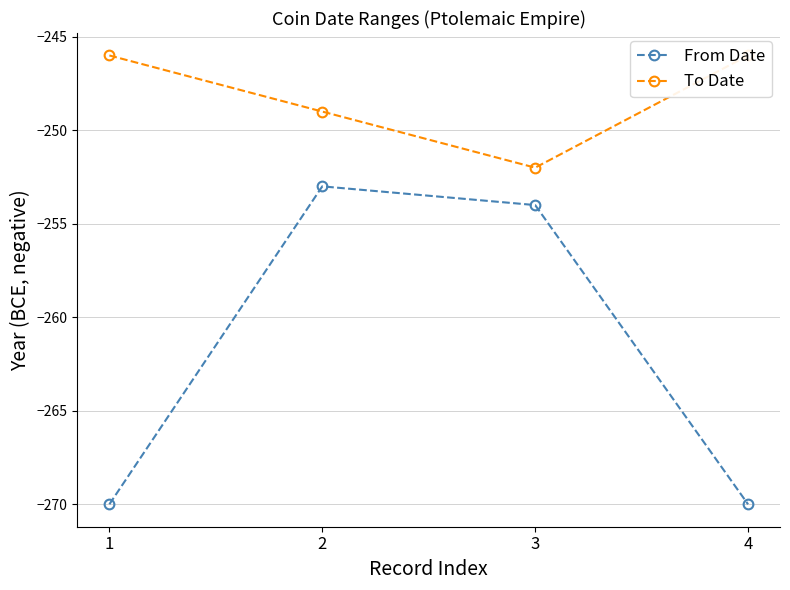

True or false: To Date and From Date intersect in this chart.

False